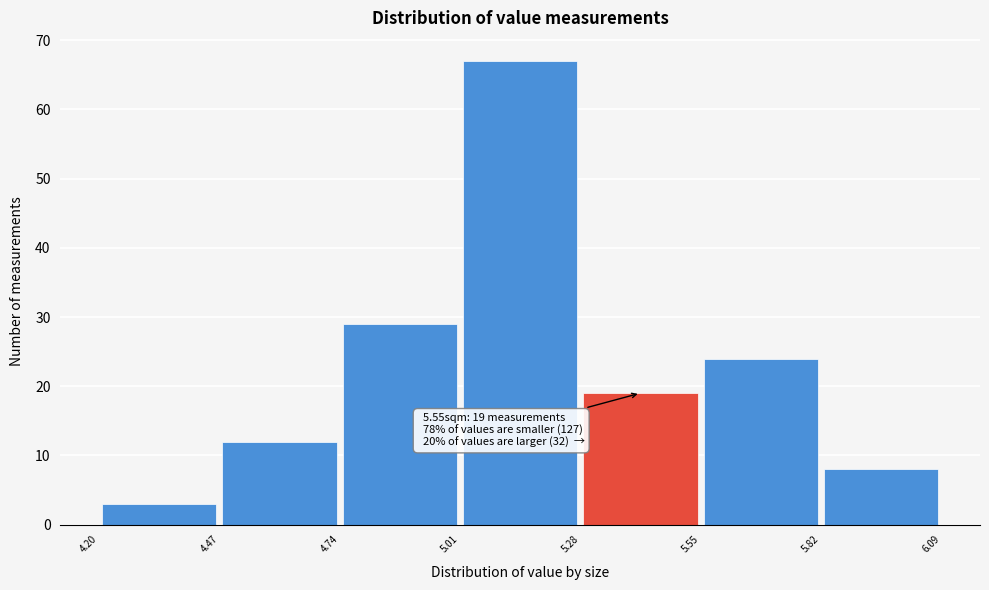

Over which range of the x-axis is the bar tallest?

5.01 to 5.28